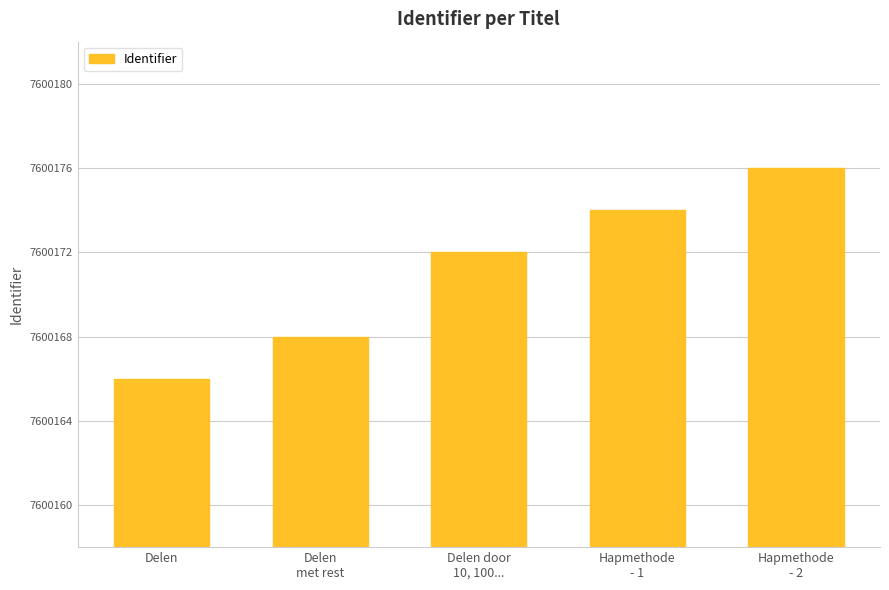

List the labels in order of value, smallest first.

Delen, Delen
met rest, Delen door
10, 100..., Hapmethode
- 1, Hapmethode
- 2